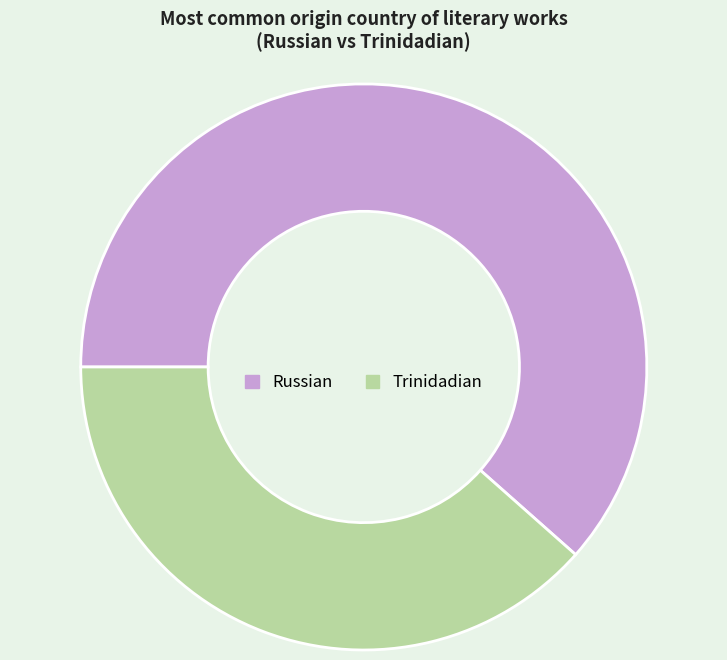

True or false: Trinidadian accounts for 47% of the total.

False